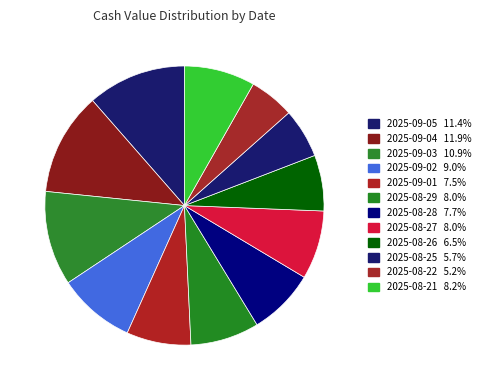

What percentage is NOT represented by 2025-09-01?

92.5%